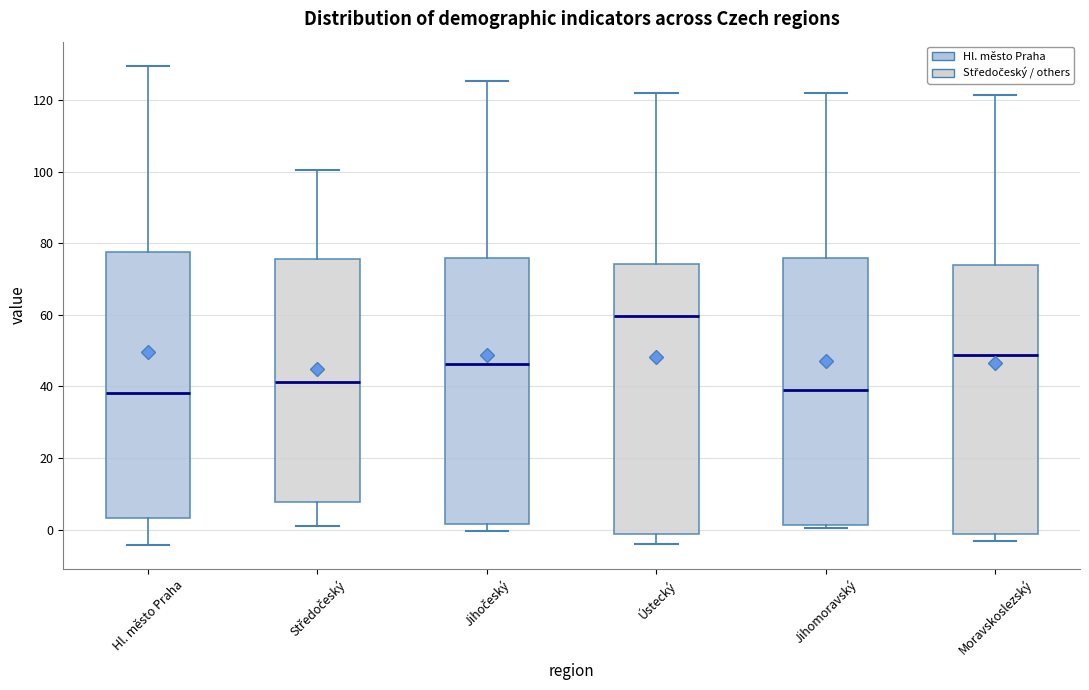

Where does the median line of the box for Ústecký sit on the y-axis? The values are not printed on the chart, so give them approximately, as read against the axis.

60